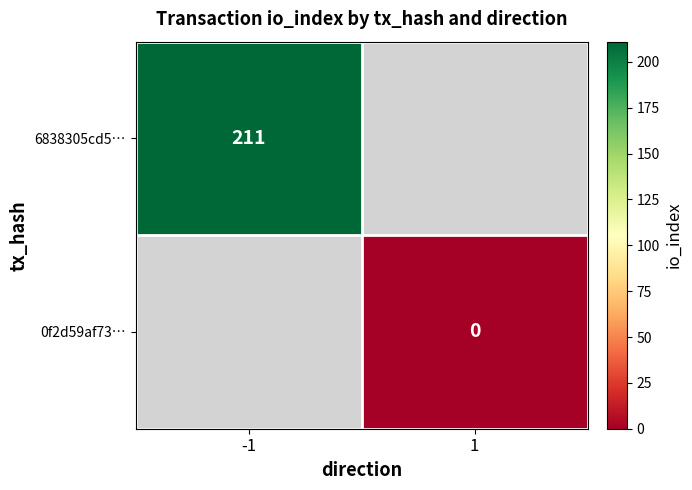

The 6838305cd5… series shows 90 at -1. True or false?

False